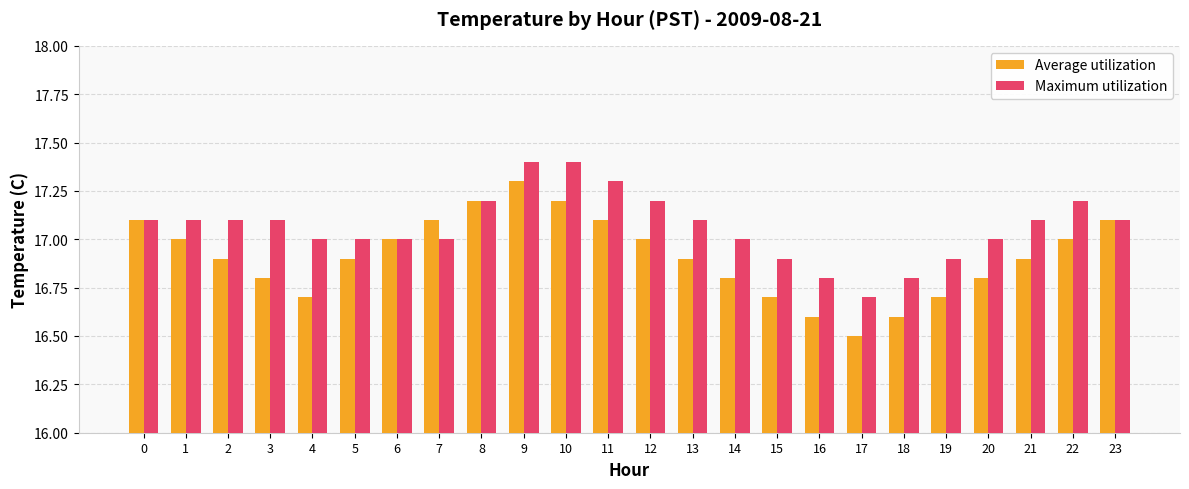

Reading left to right, what are all the values shown in this chart?

Average utilization: 17.1	17.0	16.9	16.8	16.7	16.9	17.0	17.1	17.2	17.3	17.2	17.1	17.0	16.9	16.8	16.7	16.6	16.5	16.6	16.7	16.8	16.9	17.0	17.1
Maximum utilization: 17.1	17.1	17.1	17.1	17.0	17.0	17.0	17.0	17.2	17.4	17.4	17.3	17.2	17.1	17.0	16.9	16.8	16.7	16.8	16.9	17.0	17.1	17.2	17.1